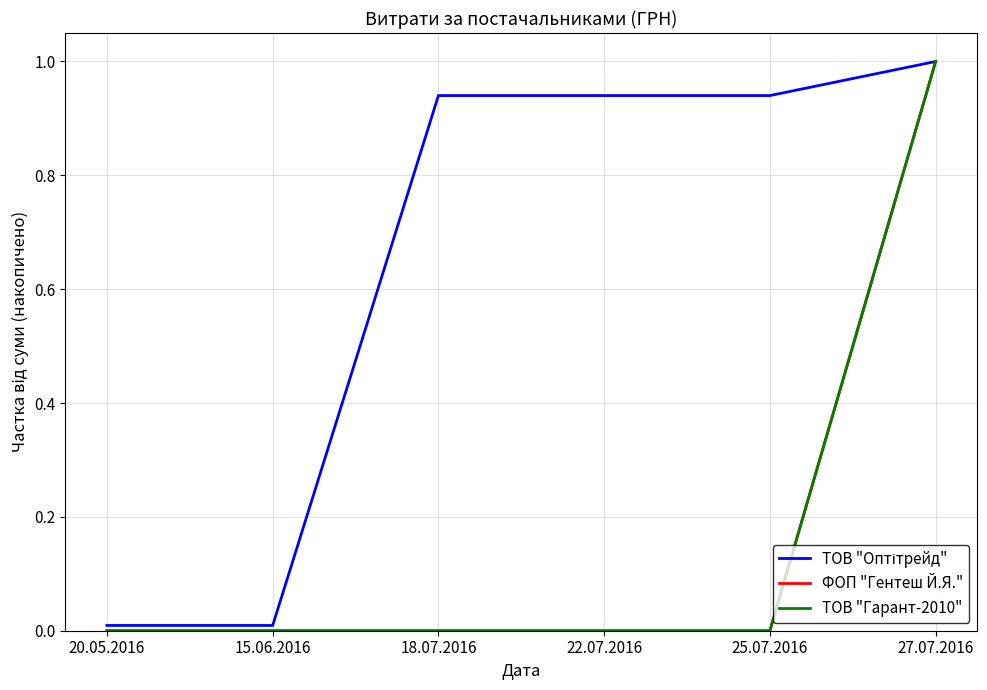

True or false: ФОП "Гентеш Й.Я." and ТОВ "Гарант-2010" cross at least once.

False